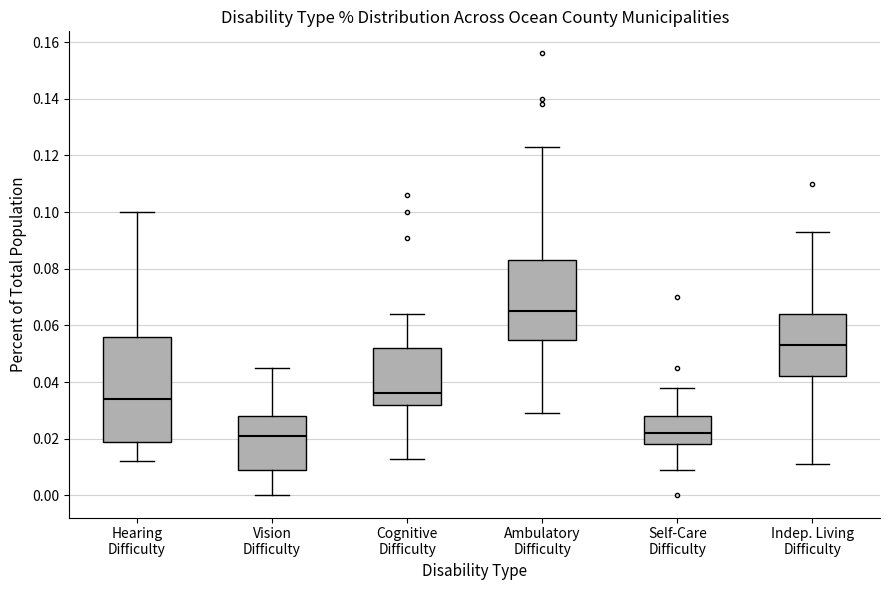

Reading left to right, transcribe this box plot: for each box, give where its median line is, the range the box spans, and where its two whiskers end, as read against the y-axis. The values are not printed on the chart, so give them approximately, as read against the axis.

Hearing Difficulty: median 0.034, box 0.020 to 0.056, whiskers 0.012 to 0.100
Vision Difficulty: median 0.022, box 0.010 to 0.028, whiskers 0.000 to 0.046
Cognitive Difficulty: median 0.036, box 0.032 to 0.052, whiskers 0.014 to 0.064
Ambulatory Difficulty: median 0.066, box 0.056 to 0.084, whiskers 0.030 to 0.124
Self-Care Difficulty: median 0.022, box 0.018 to 0.028, whiskers 0.010 to 0.038
Indep. Living Difficulty: median 0.054, box 0.042 to 0.064, whiskers 0.012 to 0.094